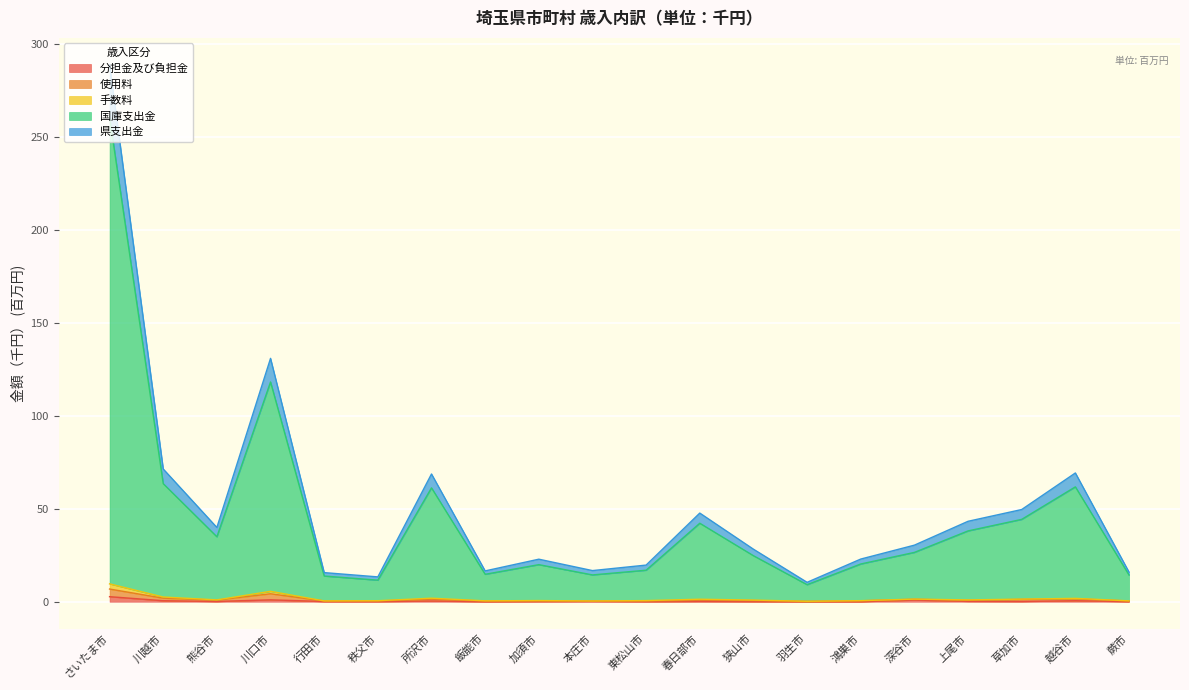

Is the value of 分担金及び負担金 at 所沢市 greater than the value of 県支出金 at 春日部市?

No